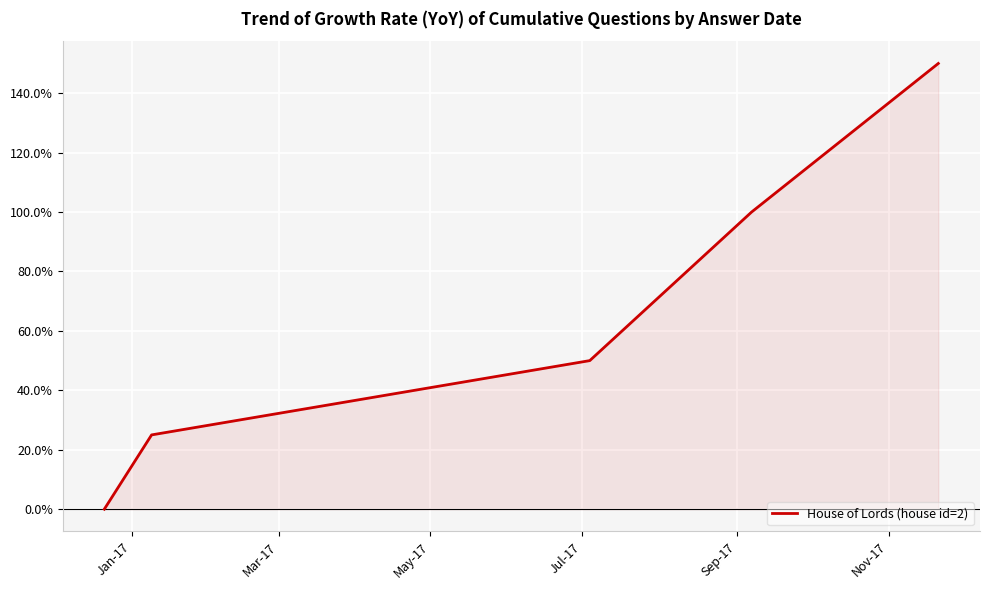

Reading right to left, what are all the values shown in this chart?

150	100	50	25	0